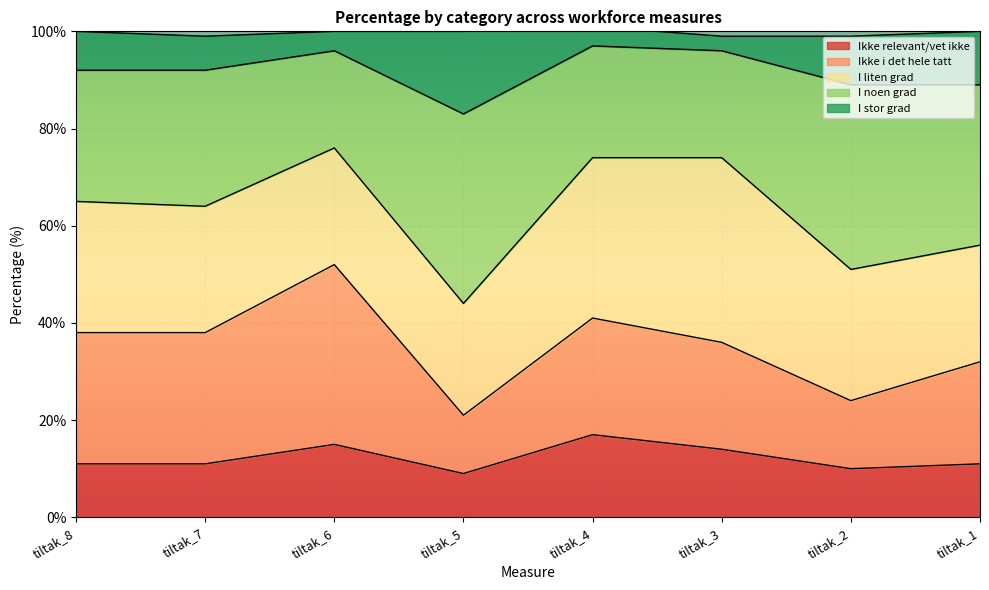

The value of Ikke relevant/vet ikke at tiltak_5 is 9. True or false?

True